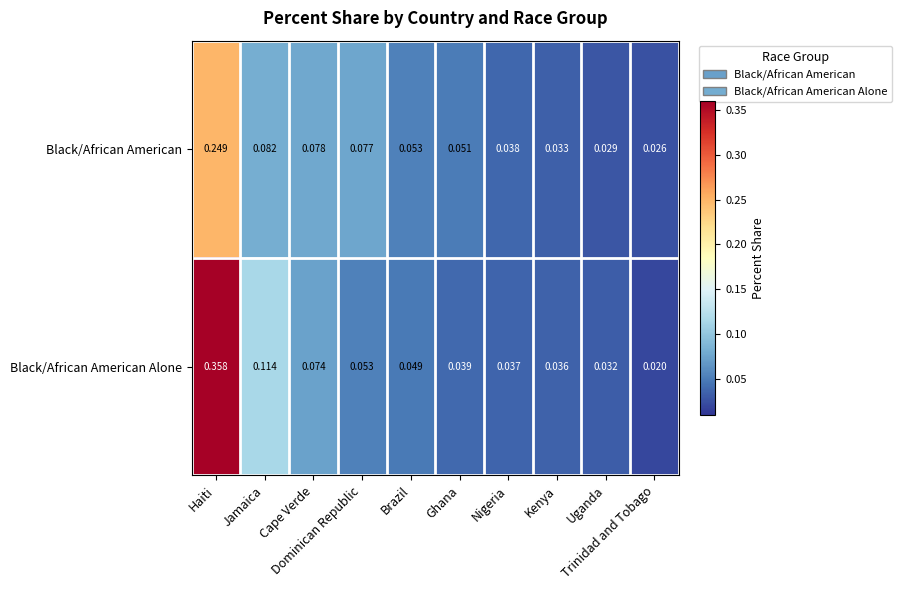

List the series in order of their peak value, lowest first.

Black/African American, Black/African American Alone